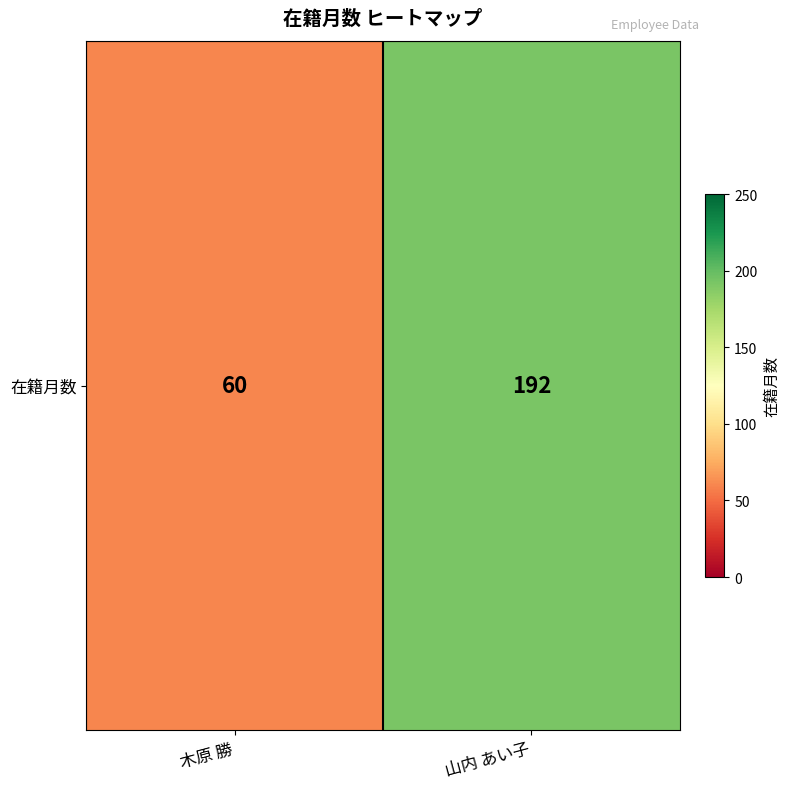

Reading left to right, list all the values displayed in this chart.

木原 勝=60	山内 あい子=192